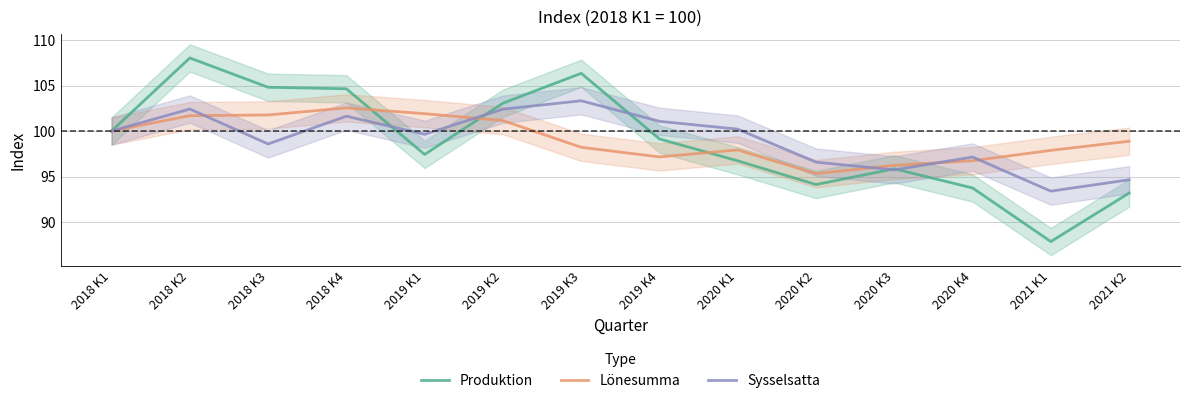

What is the sum of all Produktion values?

1384.9